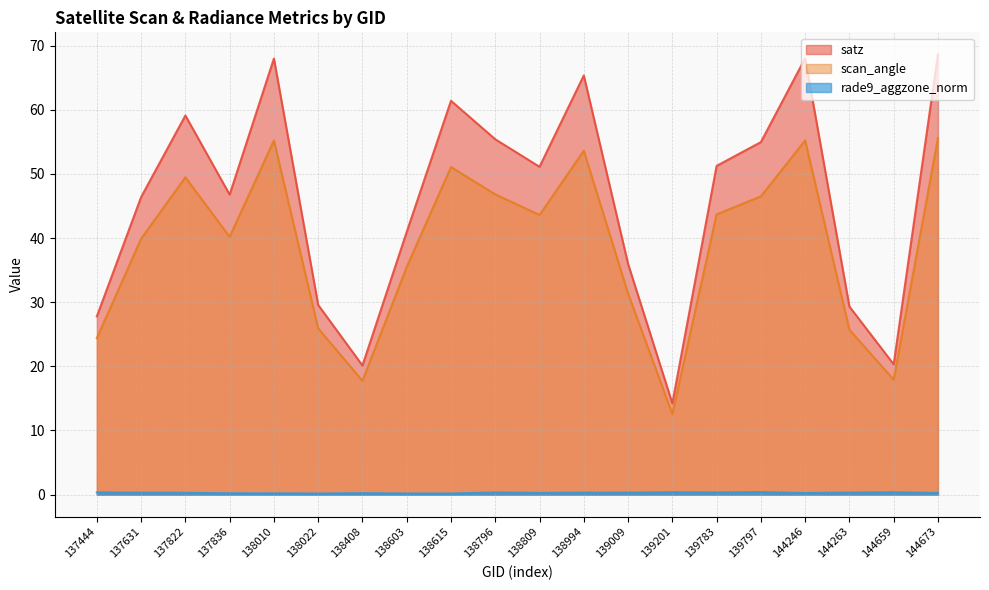

Which label corresponds to the largest value in the chart?

144673